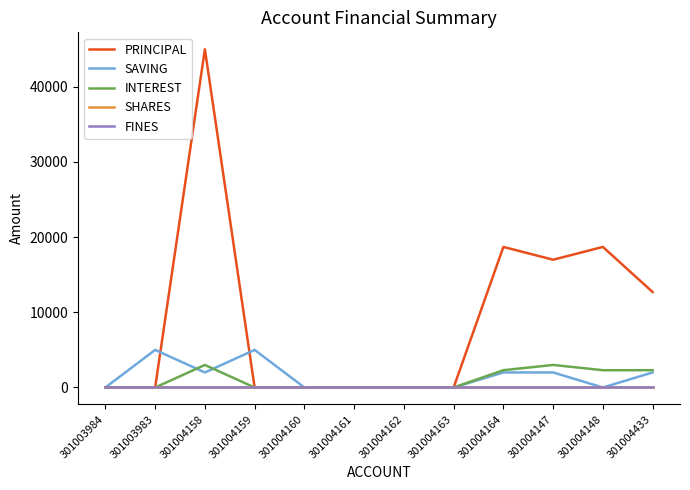

Count the SAVING values in the range 0 to 2000.

10